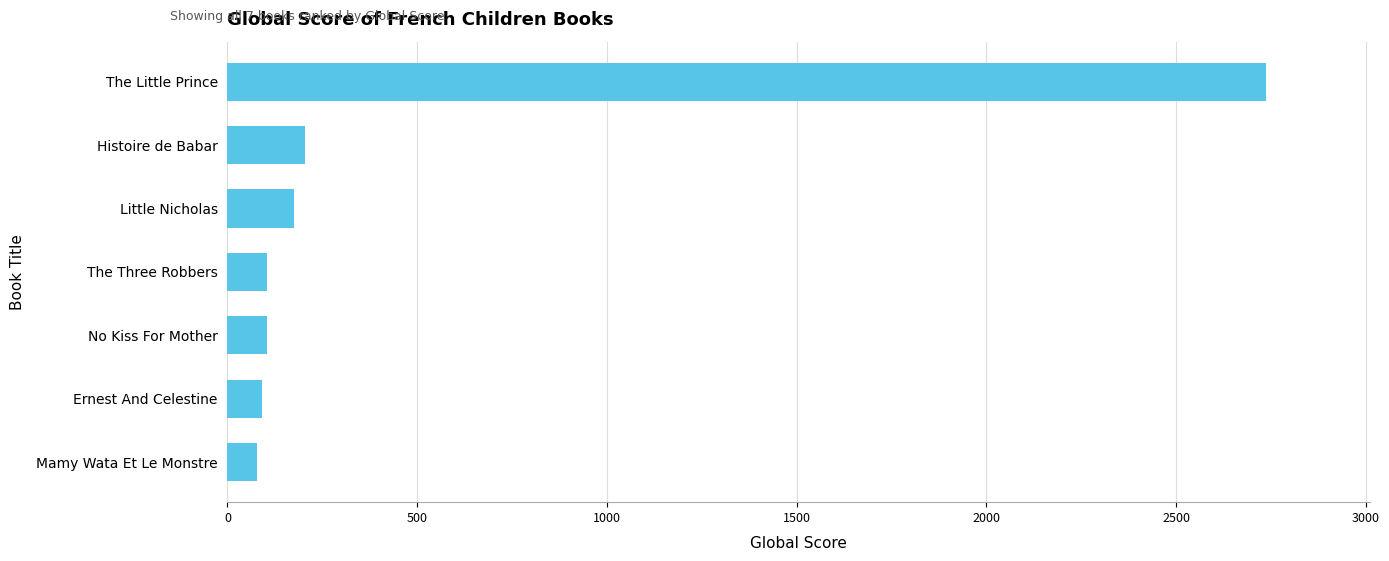

How many values are below 105?

3